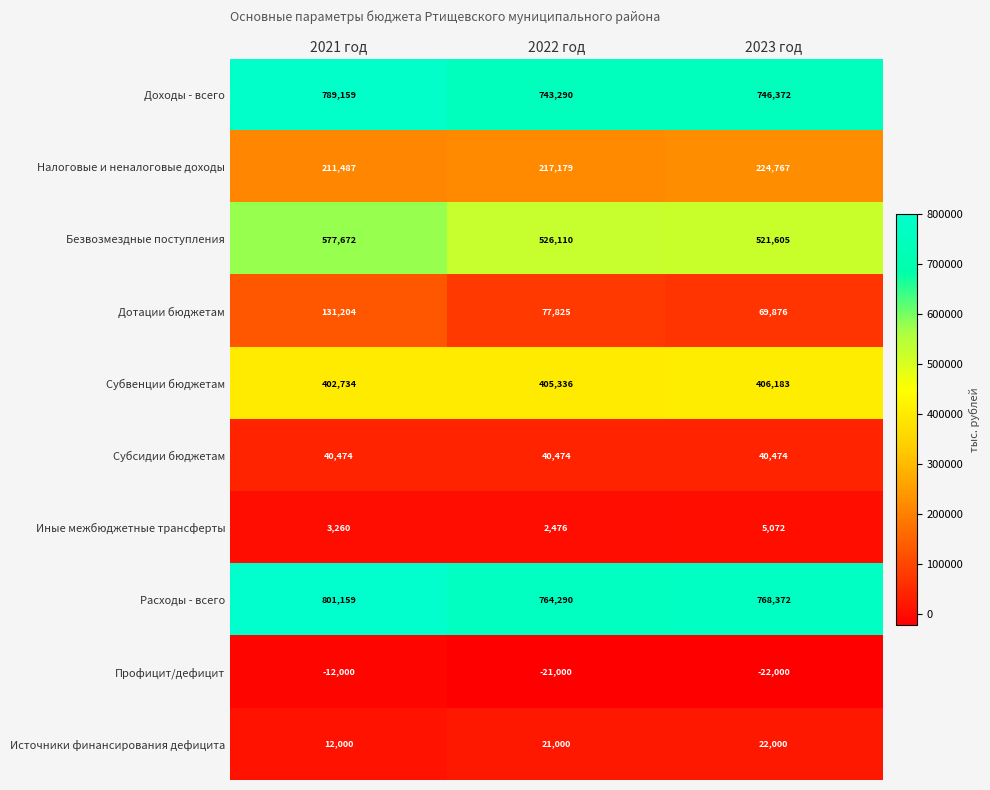

Which label corresponds to the largest value in the chart?

2021 год